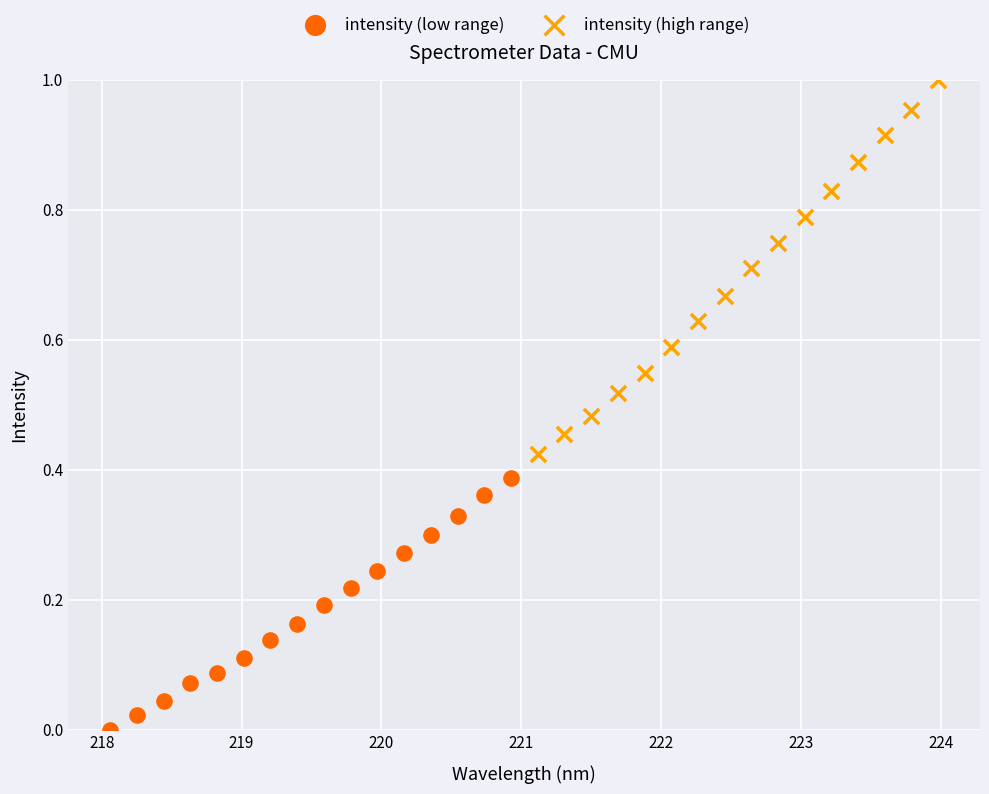

What are all the series names shown in the legend?

intensity (low range), intensity (high range)